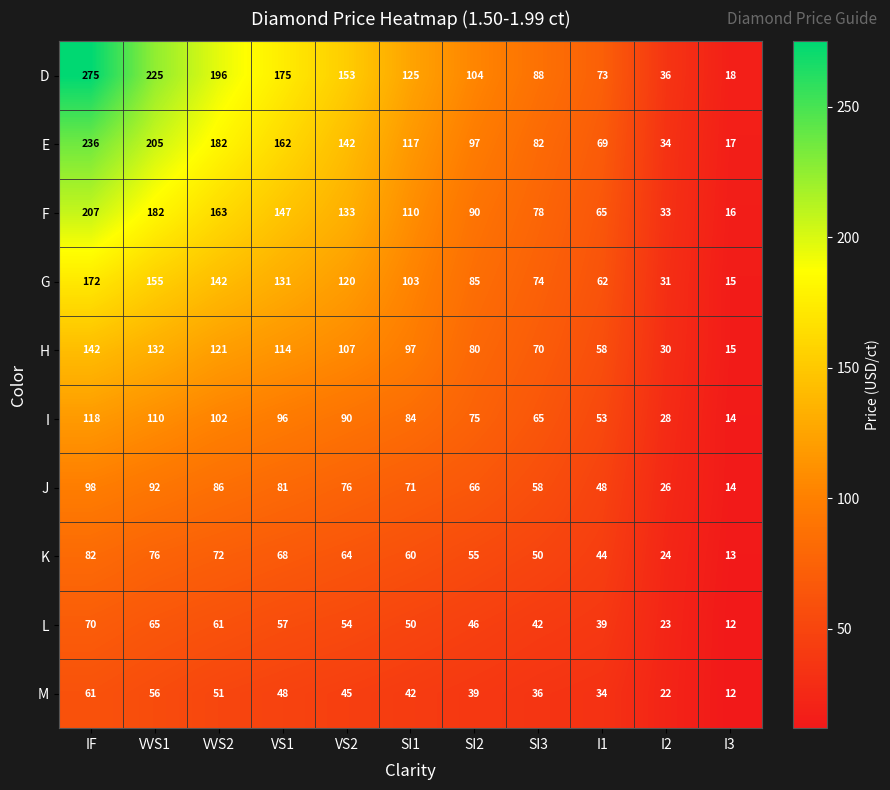

What is the lowest value of the H series?

15